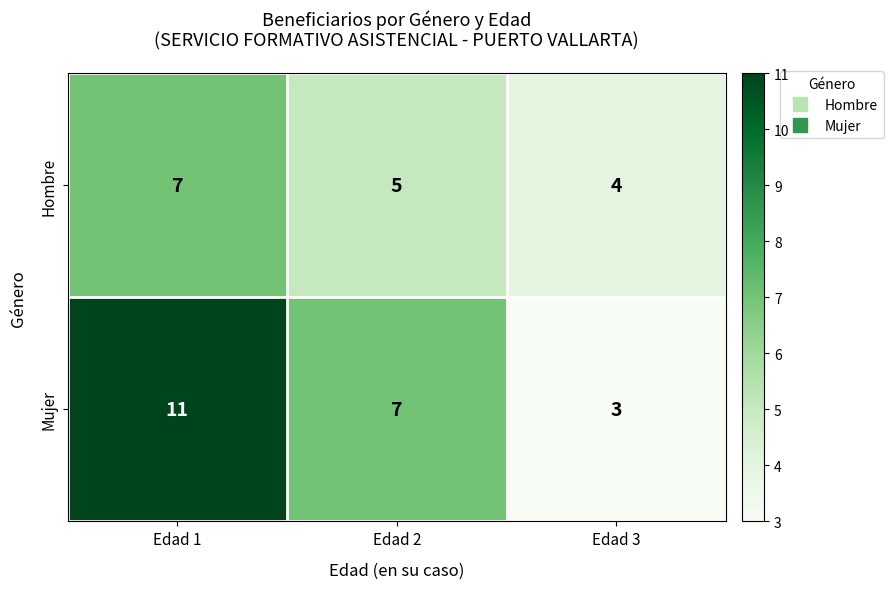

Reading left to right, what are all the values shown in this chart?

Hombre: Edad 1=7	Edad 2=5	Edad 3=4
Mujer: Edad 1=11	Edad 2=7	Edad 3=3